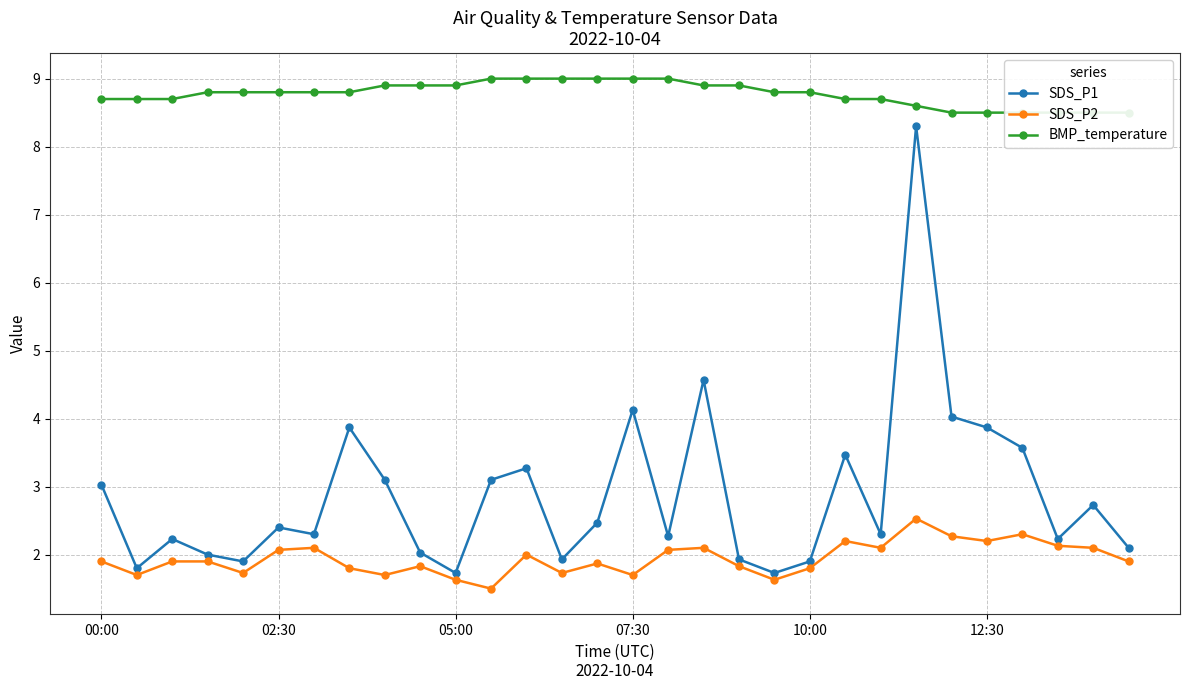

What is the total value across all series at 18?

12.7